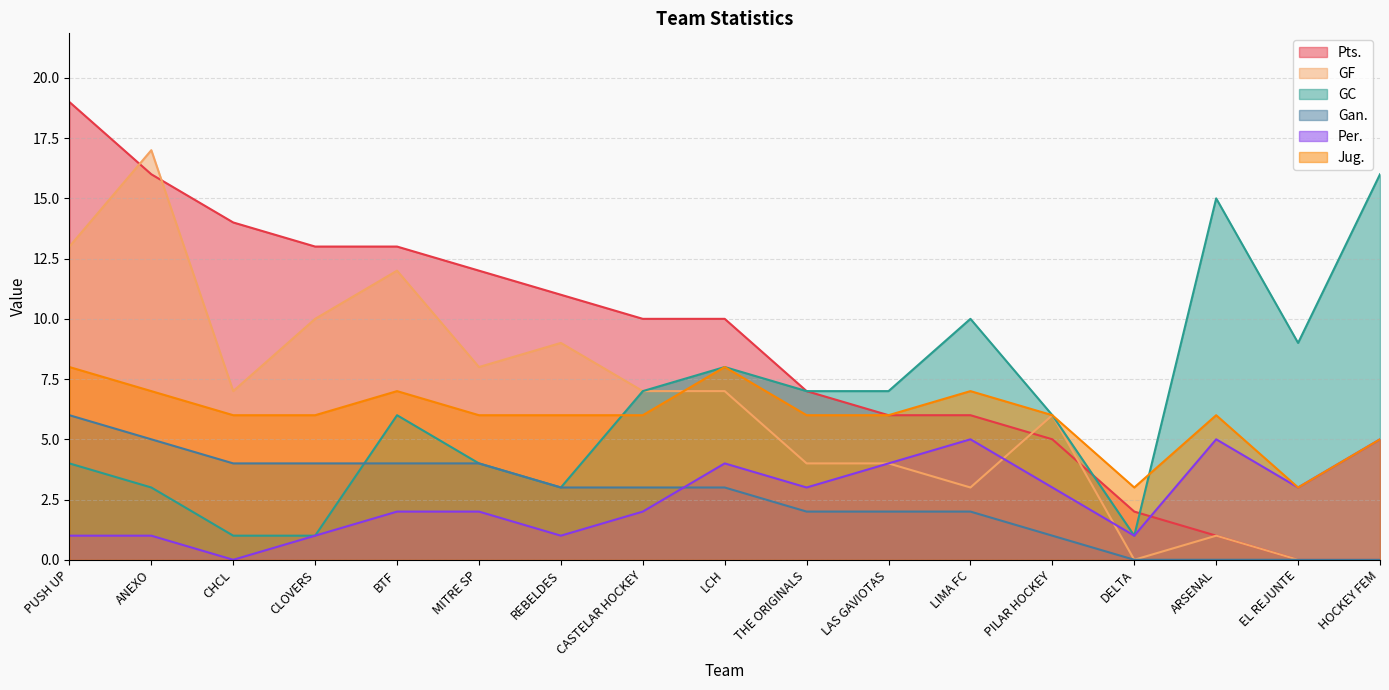

What are all the series names shown in the legend?

Pts., GF, GC, Gan., Per., Jug.